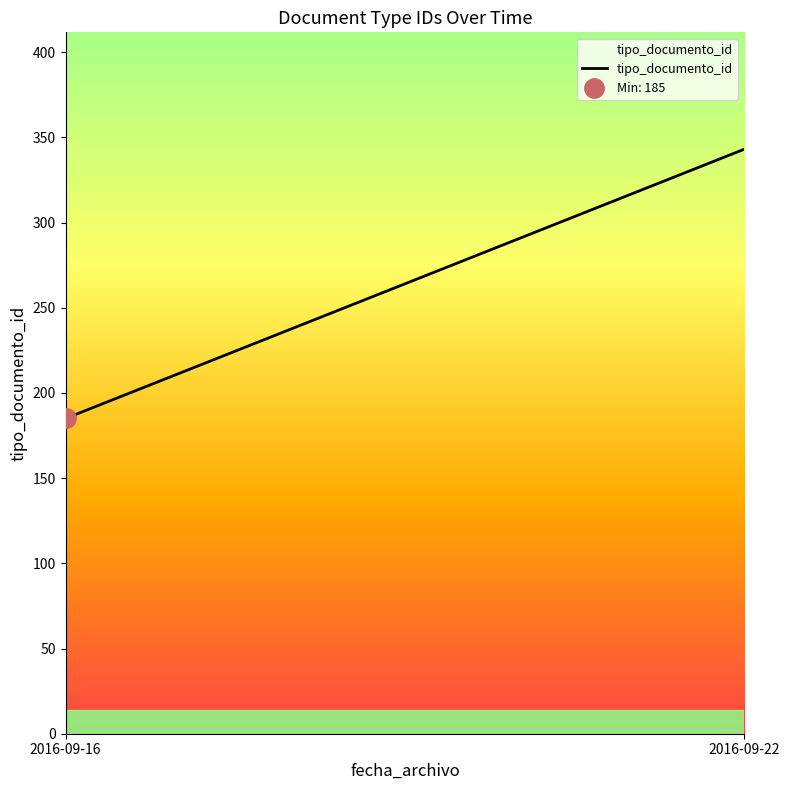

Is it true that the value at 2016-09-22 is 343?

True